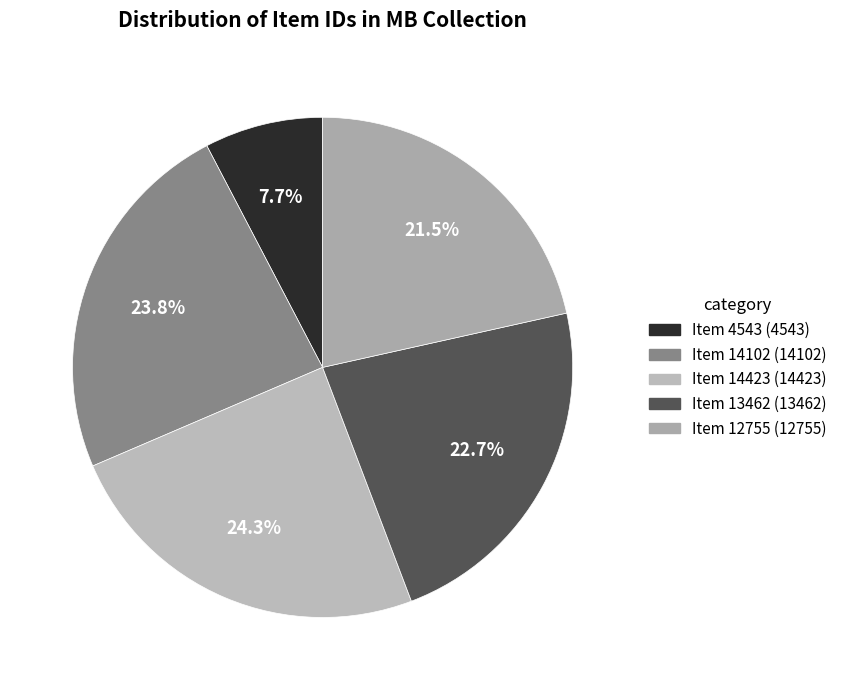

Count the number of slices in the pie.

5